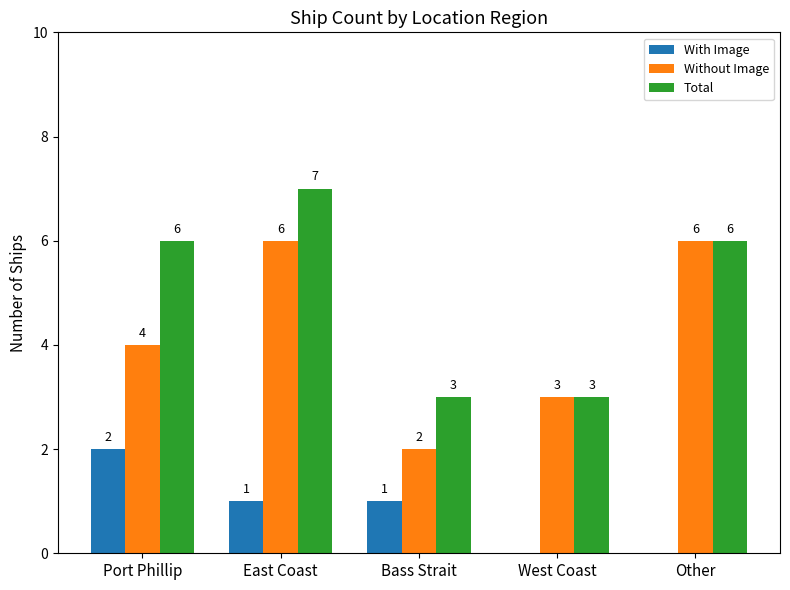

What is the difference between the With Image values at Bass Strait and Other?

1